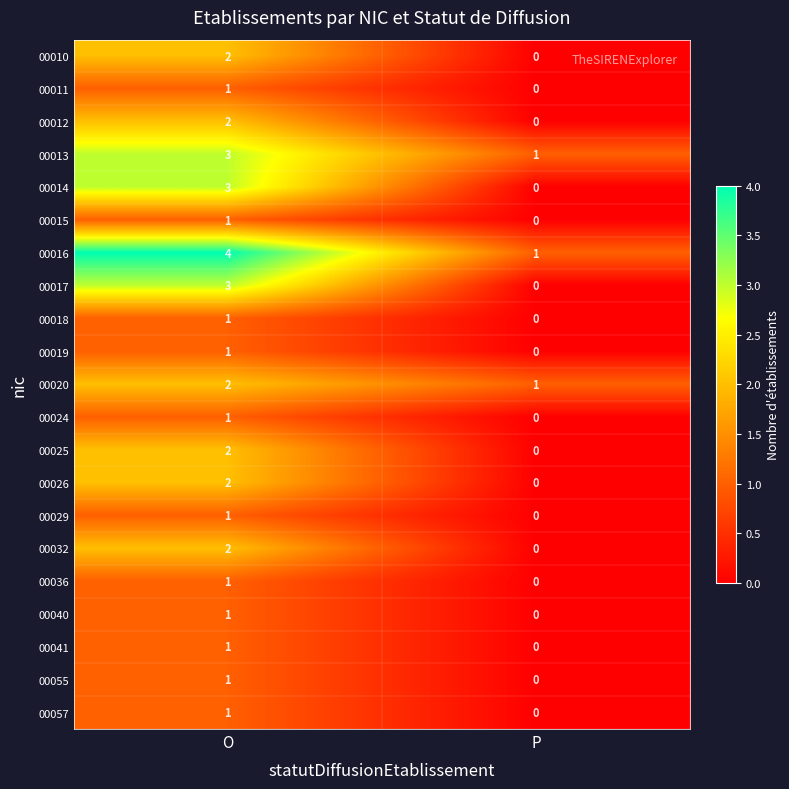

Is the value of 00036 at P greater than the value of 00024 at O?

No